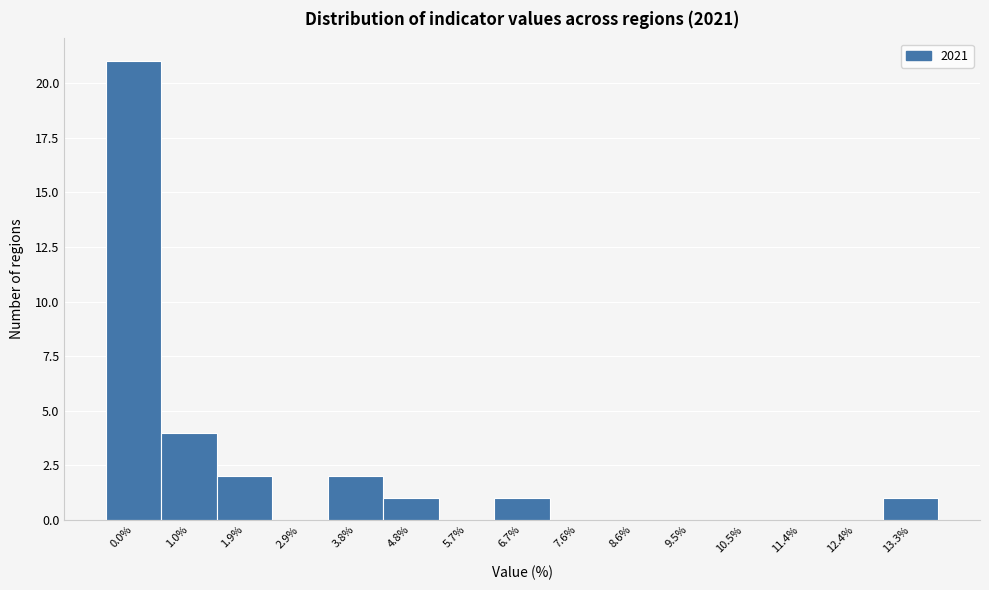

Reading right to left, extract all data points from this chart.

13.3%=1	12.4%=0	11.4%=0	10.5%=0	9.5%=0	8.6%=0	7.6%=0	6.7%=1	5.7%=0	4.8%=1	3.8%=2	2.9%=0	1.9%=2	1.0%=4	0.0%=21